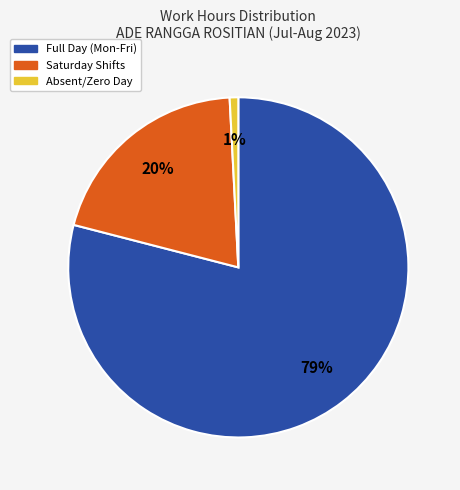

To the nearest percent, what is the average slice percentage?

33%